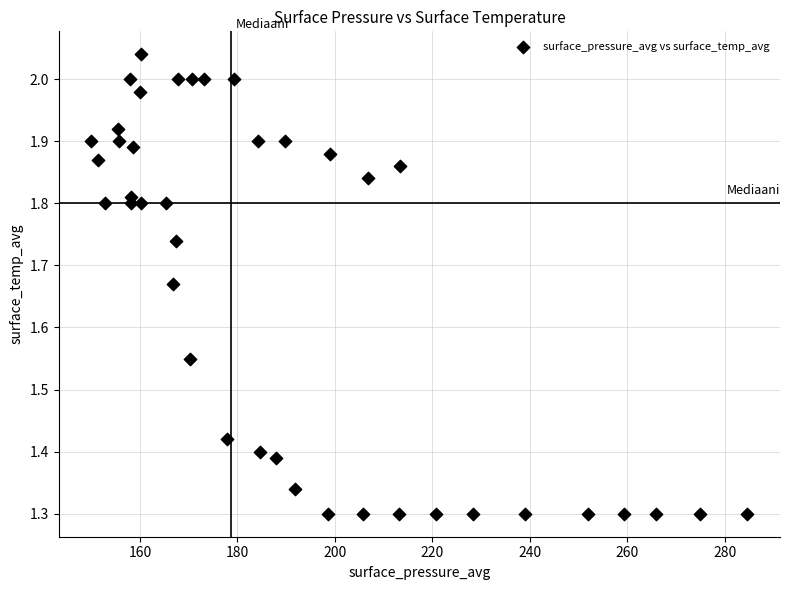

What is the range of X values (max minus min)?

134.6